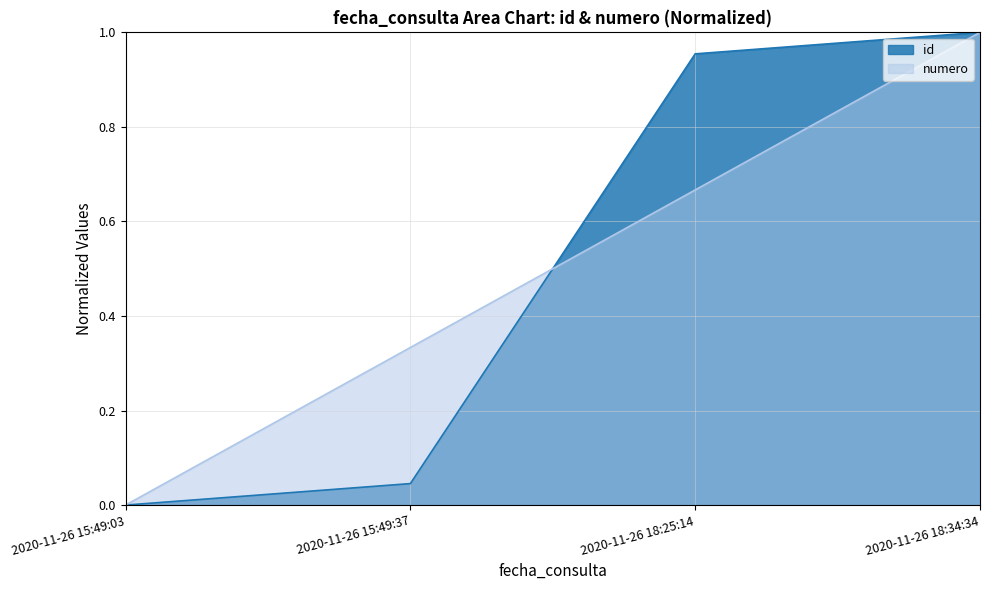

What is the sum of the id values at 2020-11-26 15:49:03 and 2020-11-26 18:34:34?

1.0